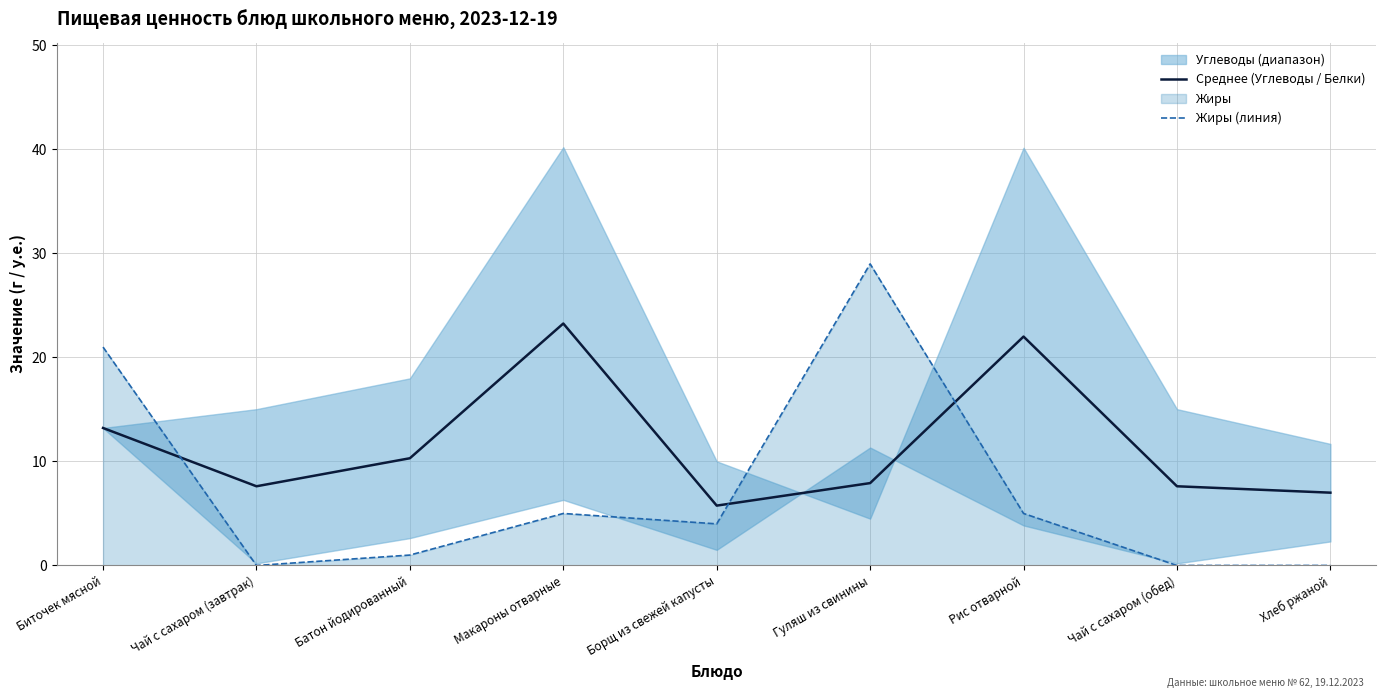

Where is Среднее (Углеводы / Белки) nearest to the value 14?

Биточек мясной